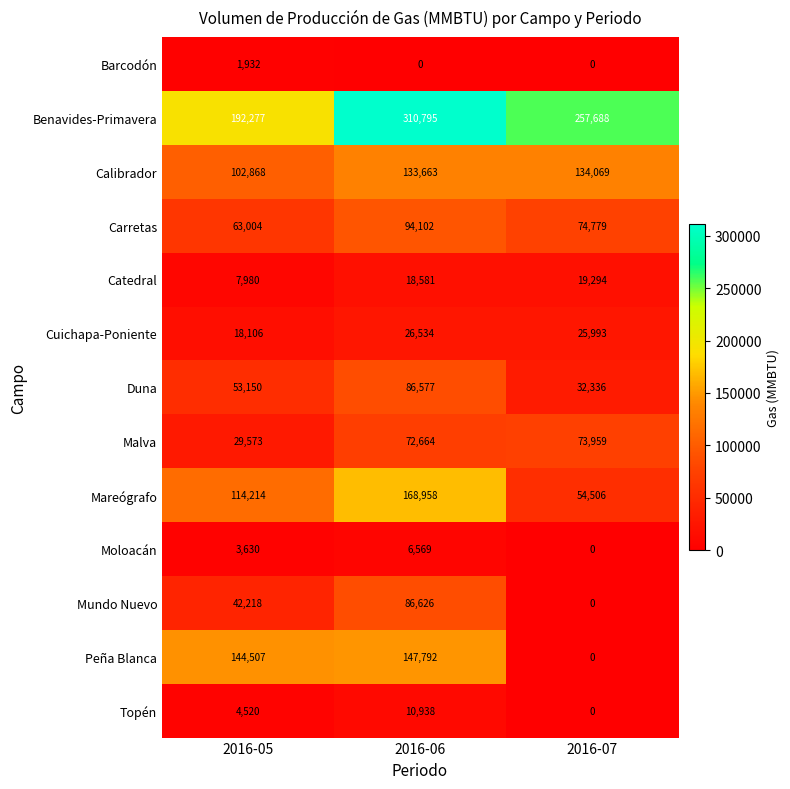

The value of Catedral at 2016-06 is 18581. True or false?

True